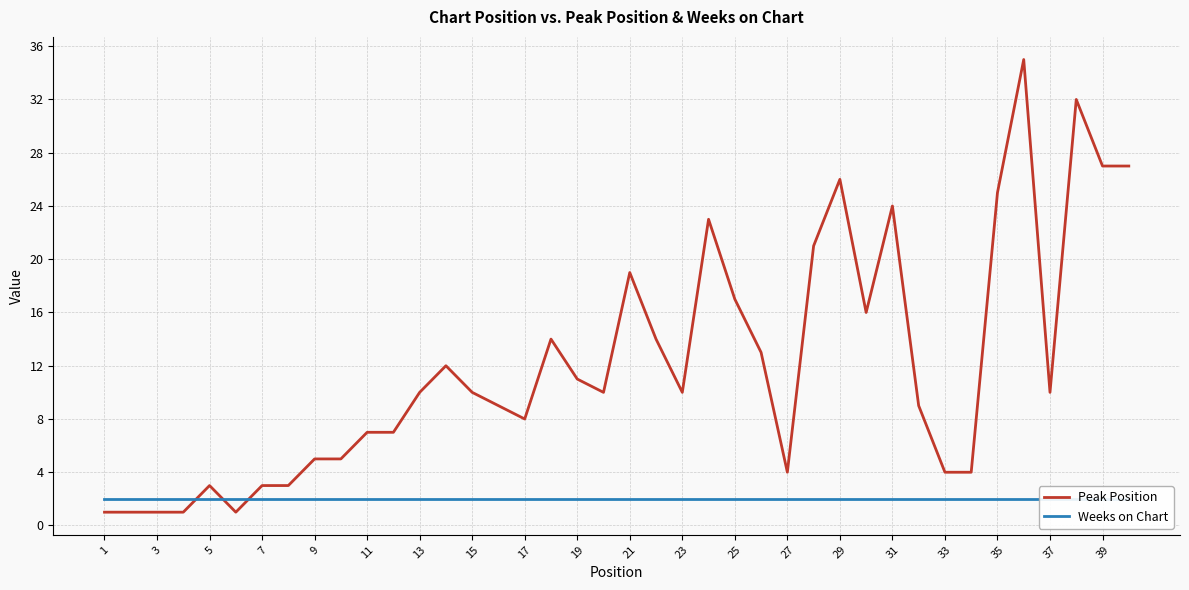

What is the average value of the Weeks on Chart series?

2